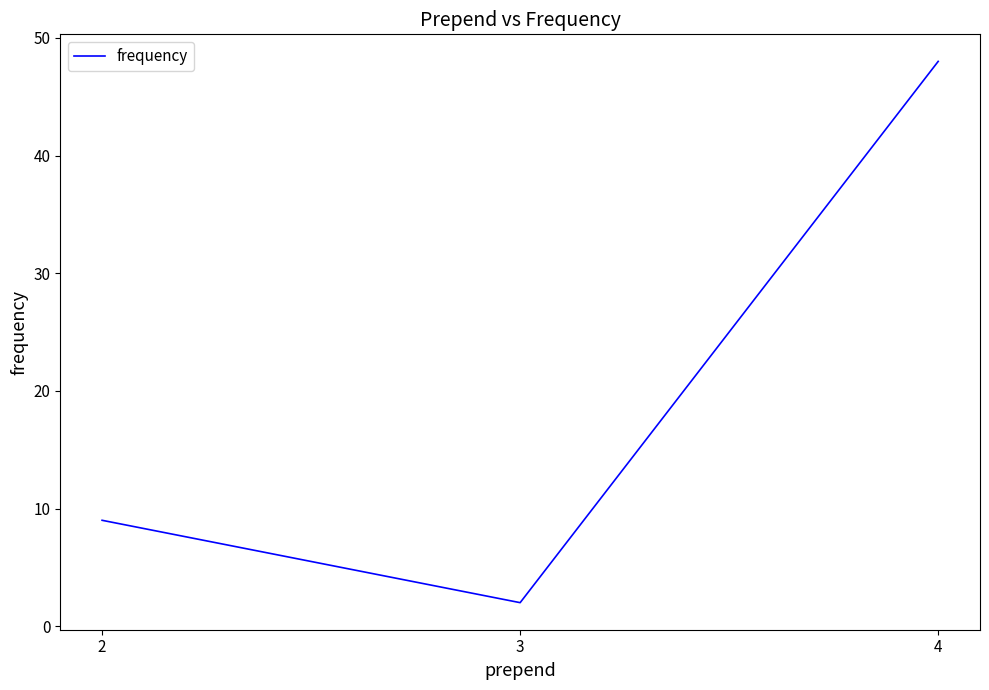

What is the difference between the maximum and second lowest values?

39